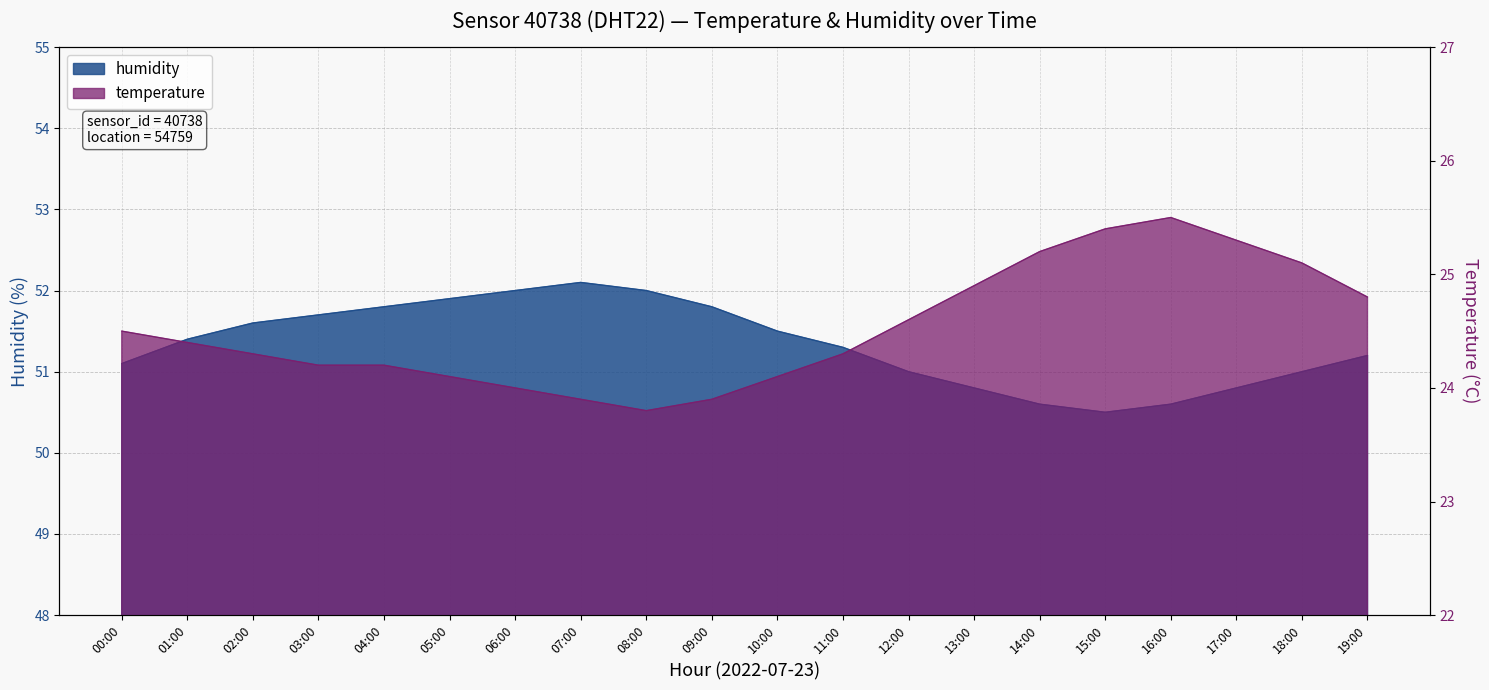

What is the difference between the highest and lowest values at 04:00?

27.6